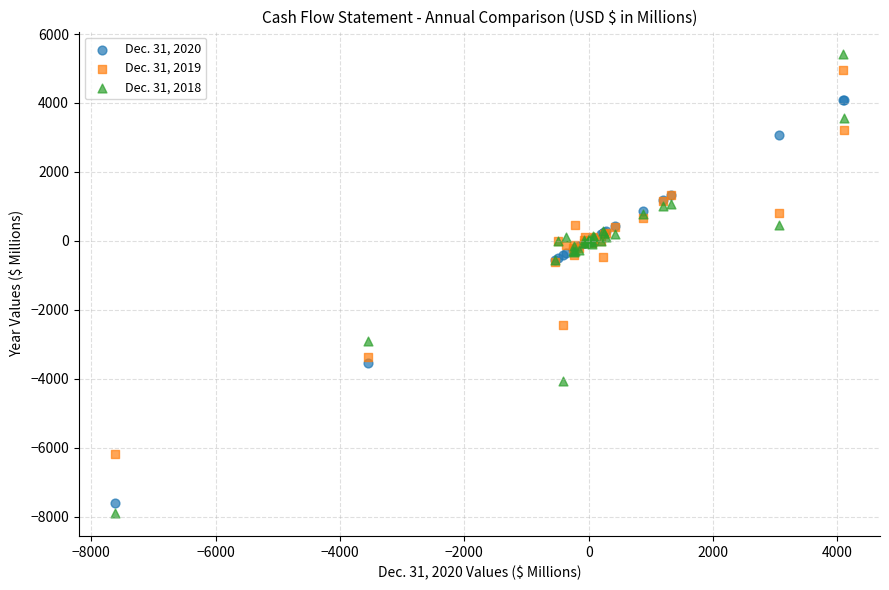

What is the X range (max minus min) for the scatter plot?

11715